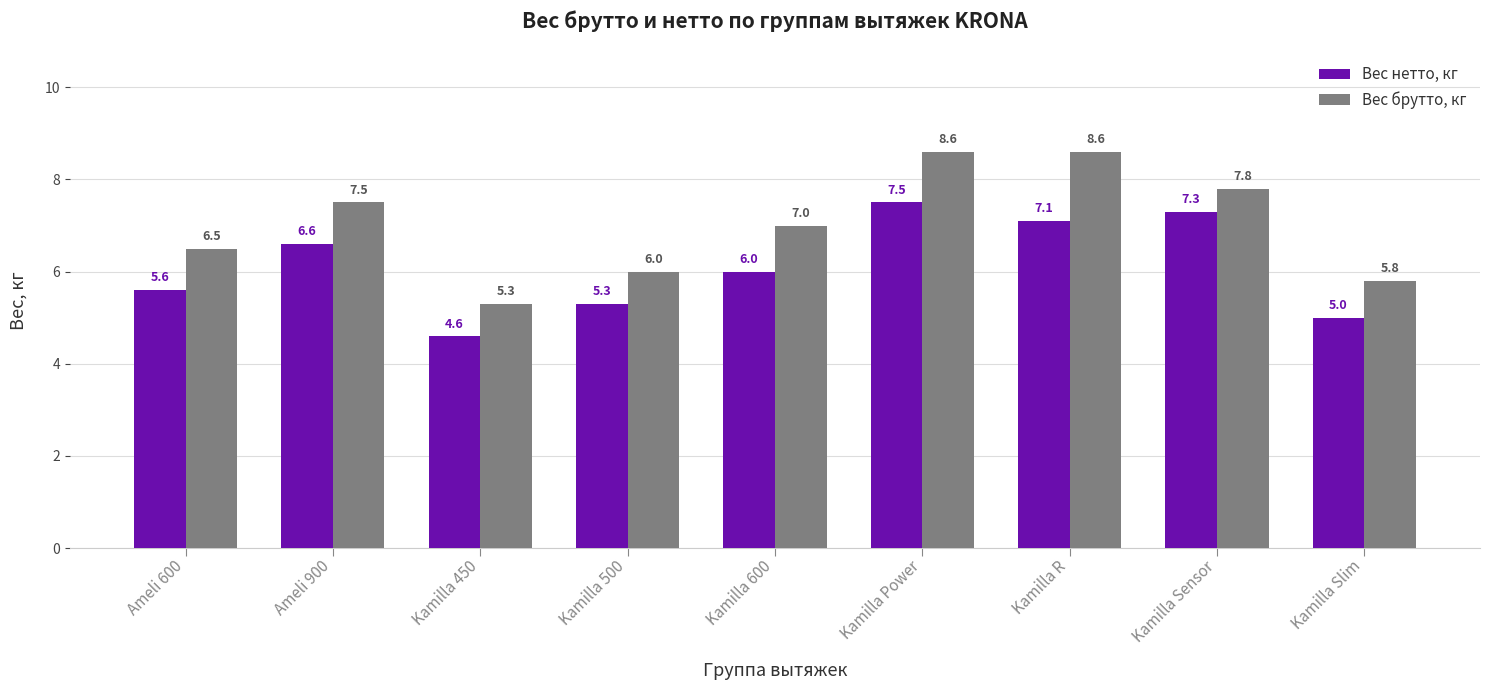

Which series has the largest total across all categories?

Вес брутто, кг